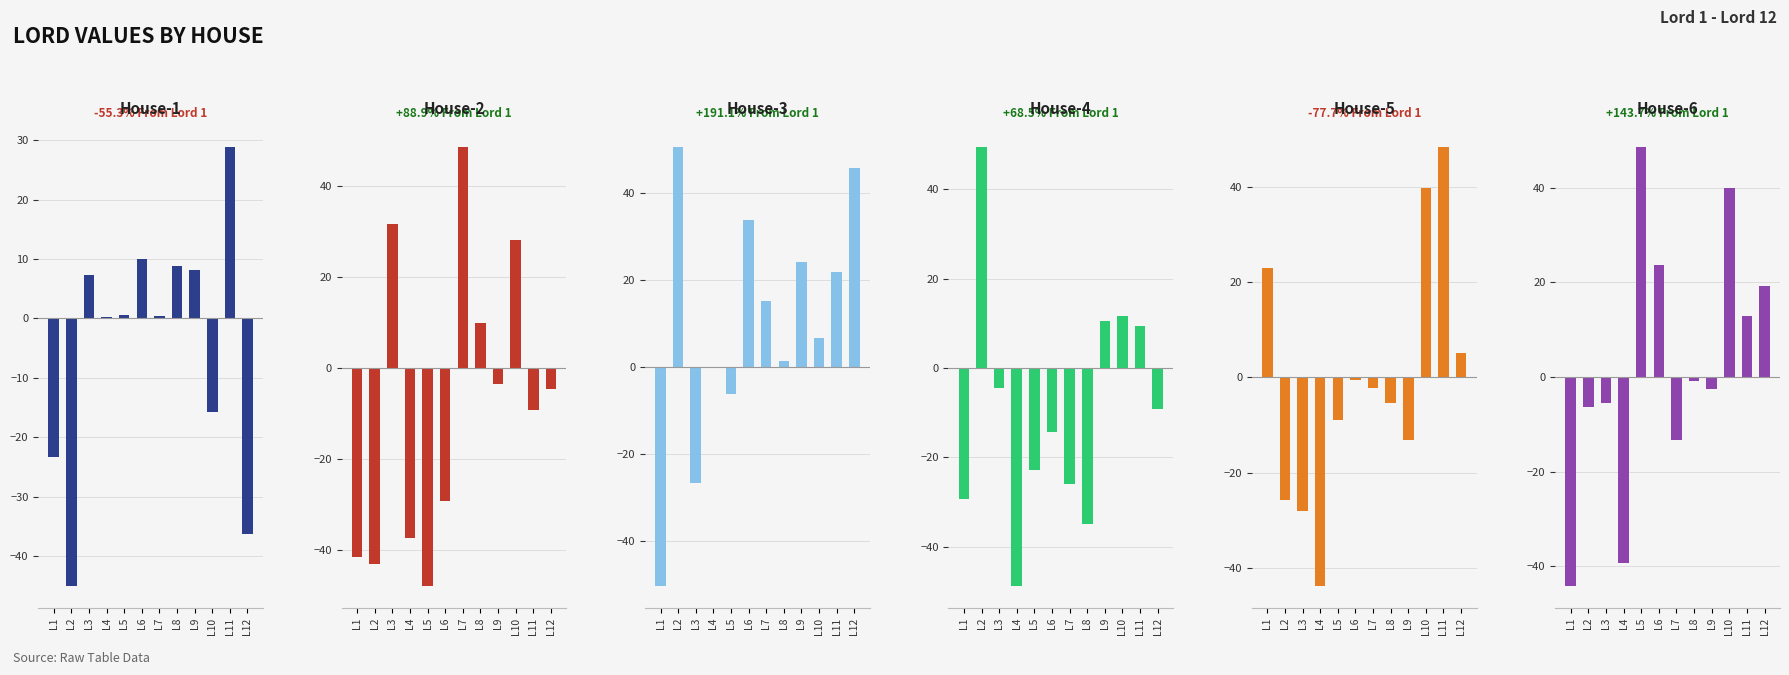

What is the lowest value of the House-2 series?

-47.9